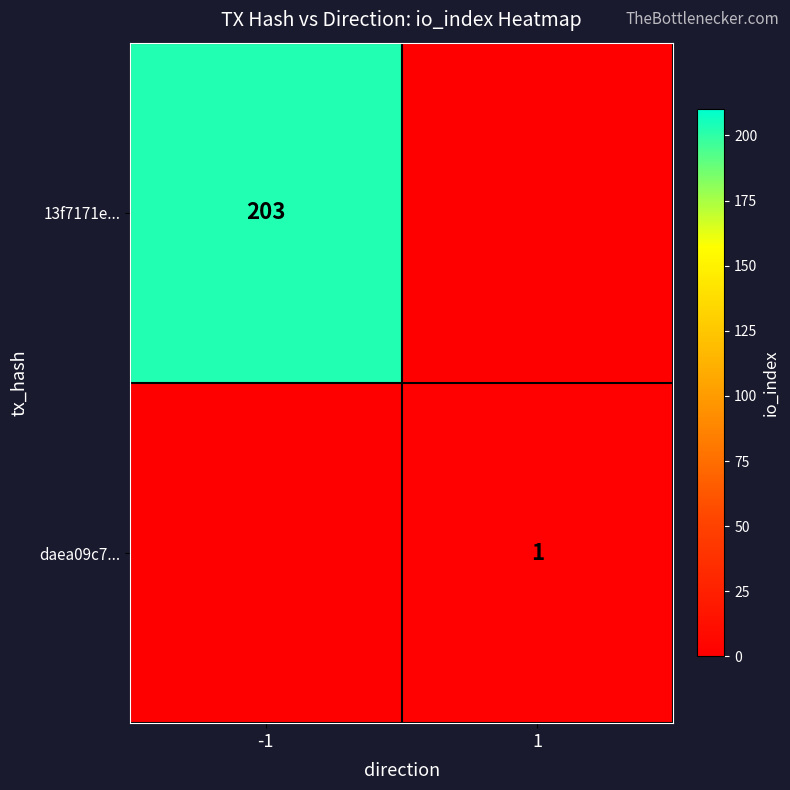

The 13f7171e... series shows 90 at -1. True or false?

False